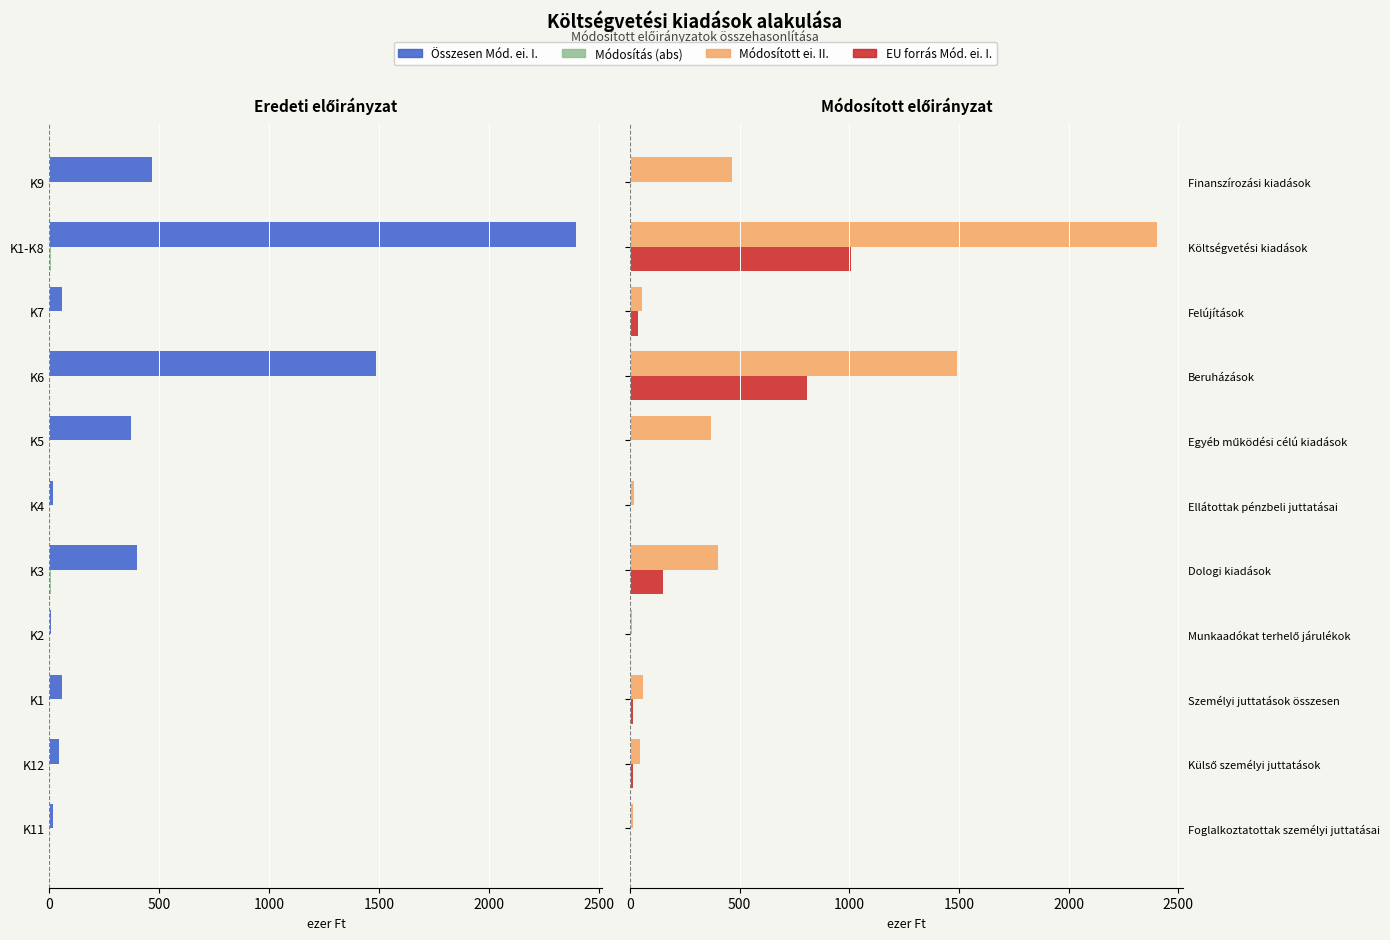

At how many categories does at least one series exceed 509?

2